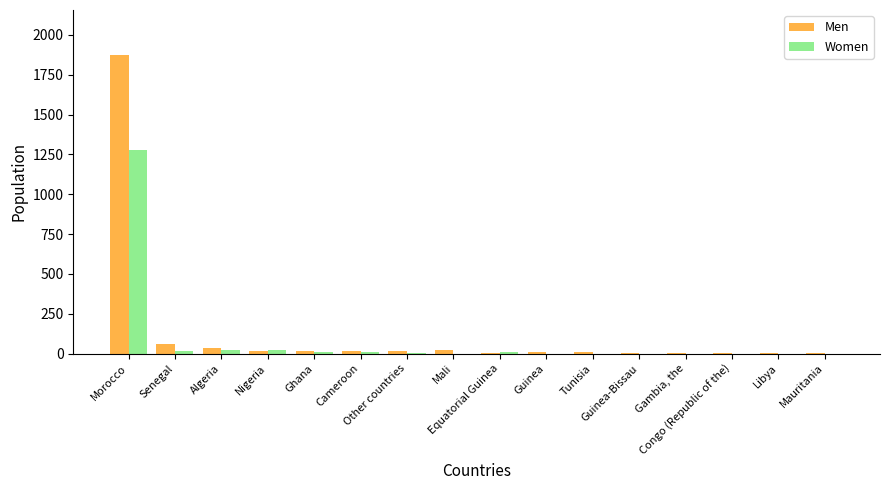

What is the greatest value displayed?

1875